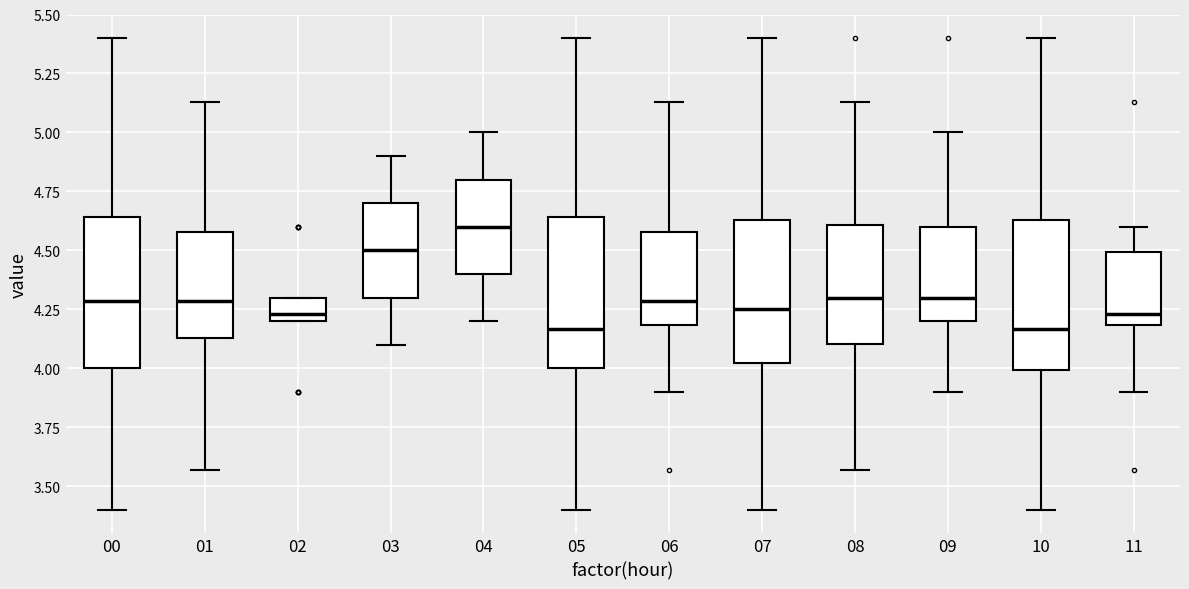

Where is the upper edge of the box at x = 07 on the y-axis? The values are not printed on the chart, so give them approximately, as read against the axis.

4.65